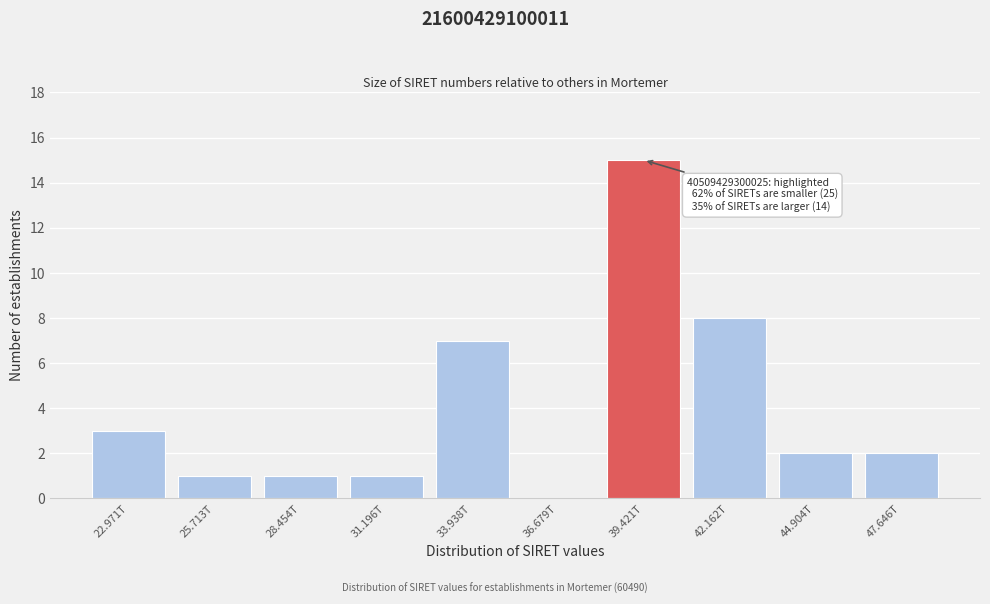

Reading left to right, transcribe all the data shown in this chart.

22.971T=3	25.713T=1	28.454T=1	31.196T=1	33.938T=7	36.679T=0	39.421T=15	42.162T=8	44.904T=2	47.646T=2